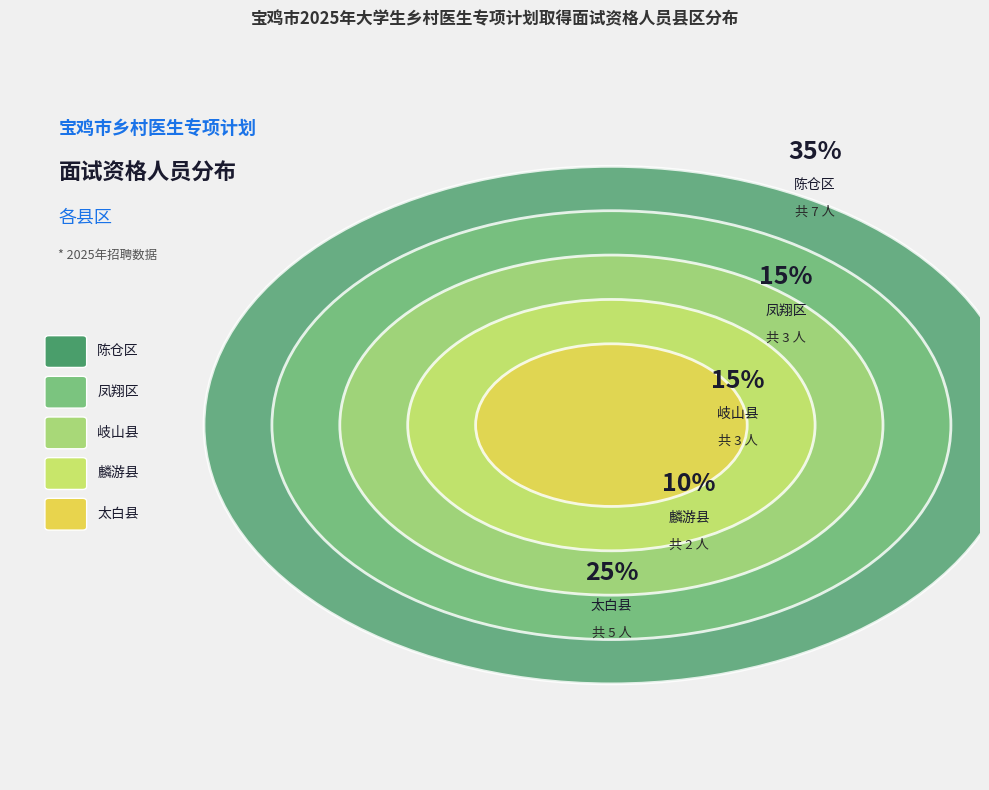

To the nearest percent, what is the difference between the 太白县 and 麟游县 slice percentages?

15%